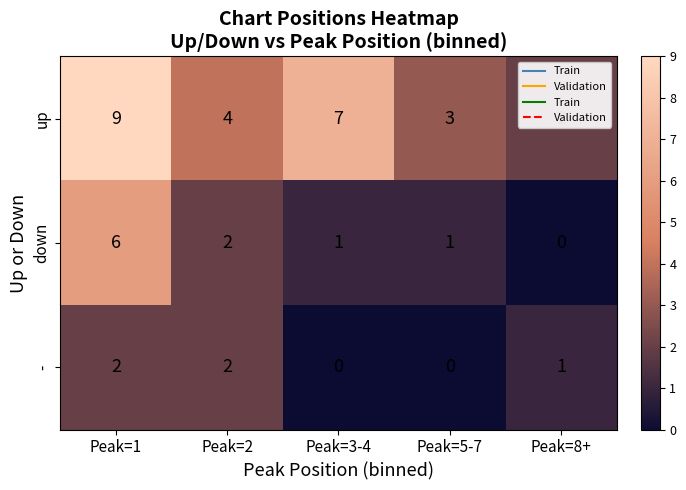

List the series in order of their peak value, lowest first.

-, down, up